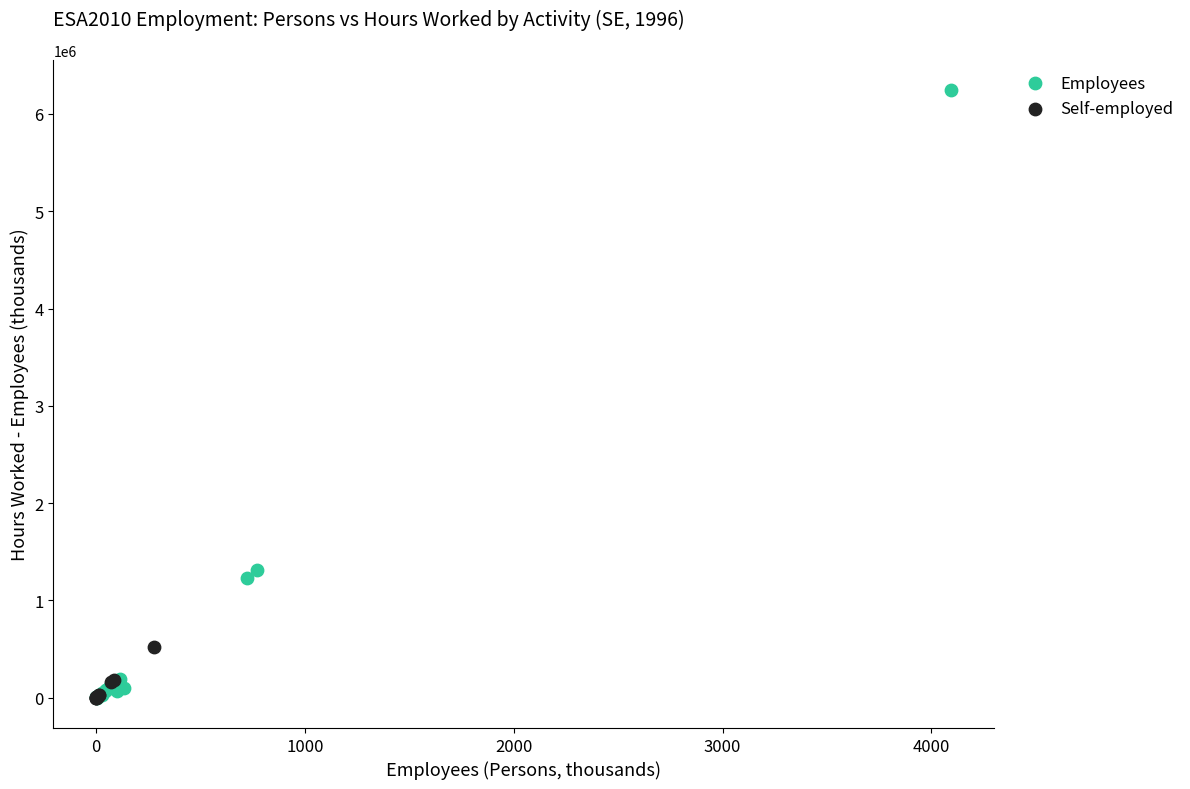

Which series has the largest Y range (max minus min)?

Employees